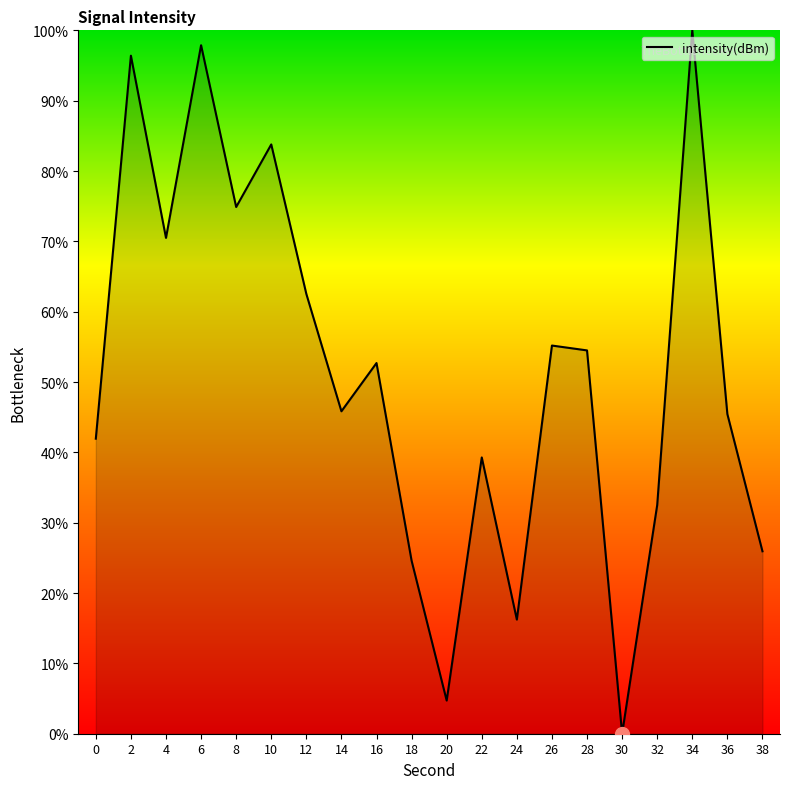

What value does the data have at 20?

4.7